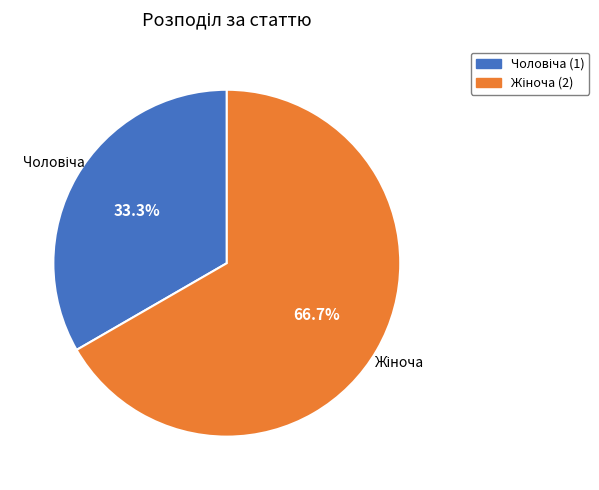

Is there a majority slice in this chart?

Yes